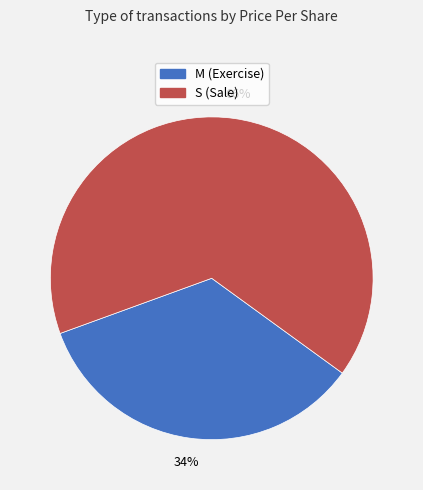

How many segments does this pie chart have?

2